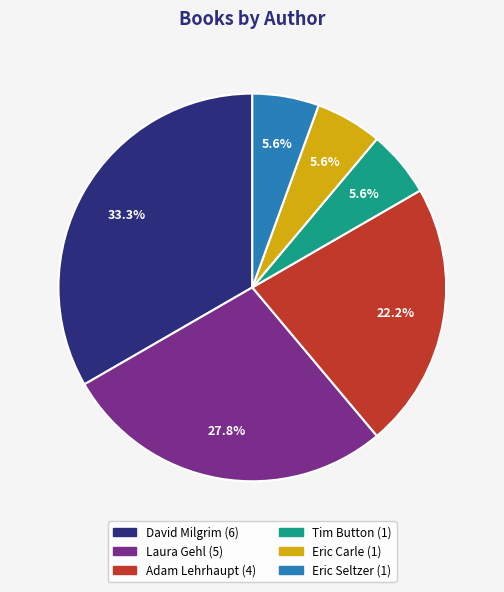

Is there a majority slice in this chart?

No